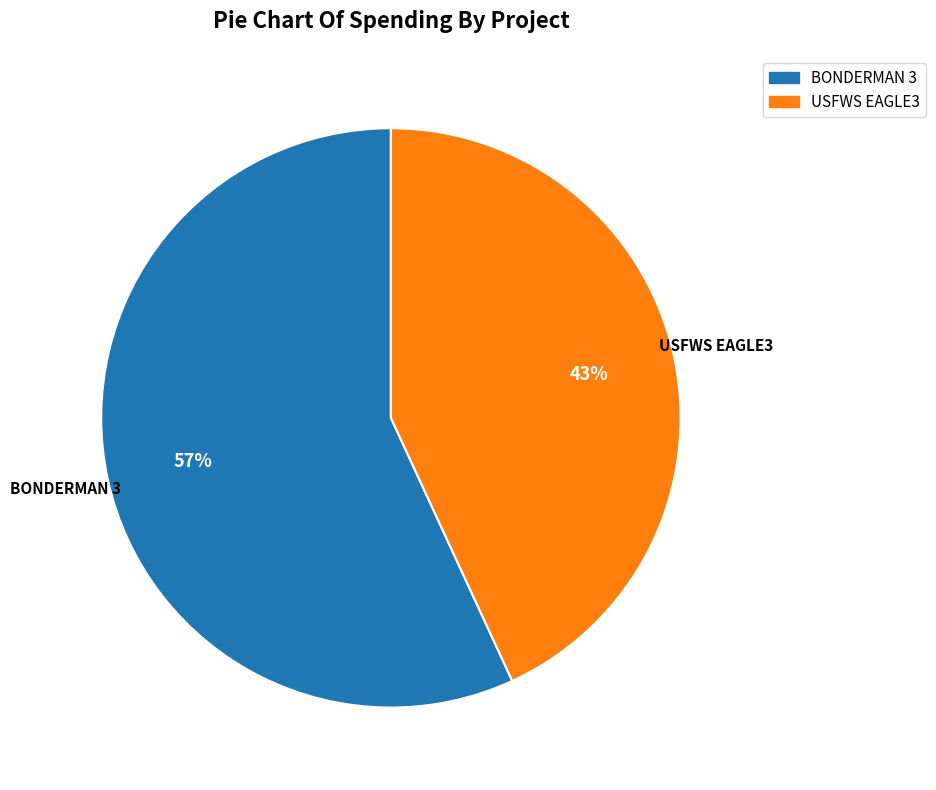

Is there any slice that represents more than half of the pie?

Yes